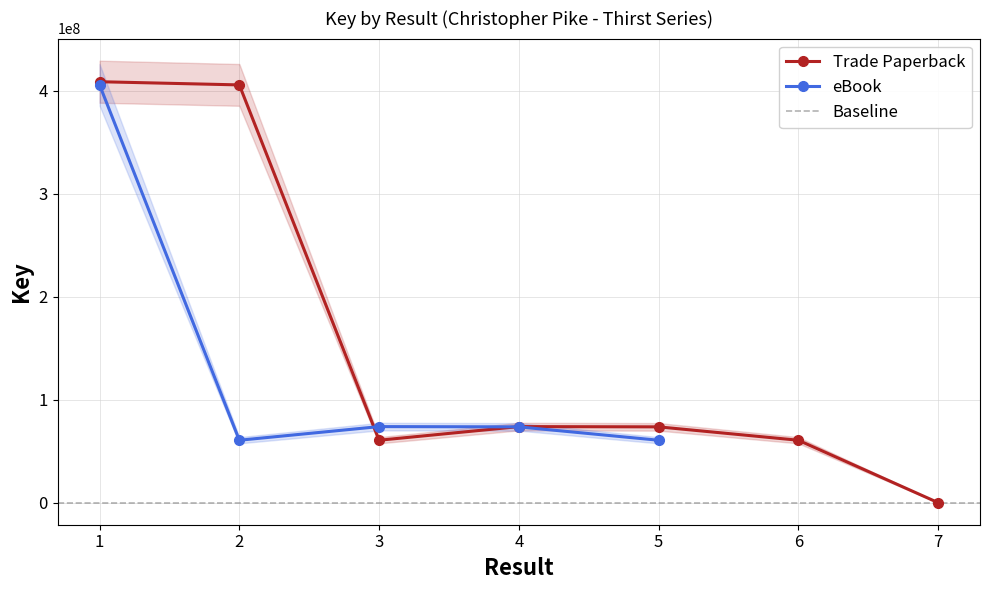

What is the sum of the values at 2 and 3?

466021416